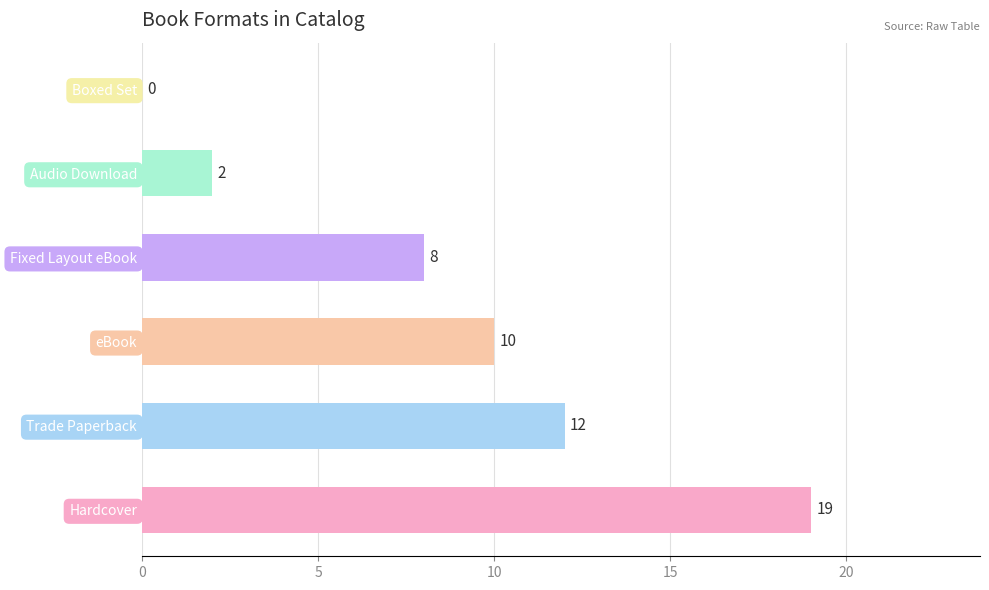

What is the sum of all values?

51